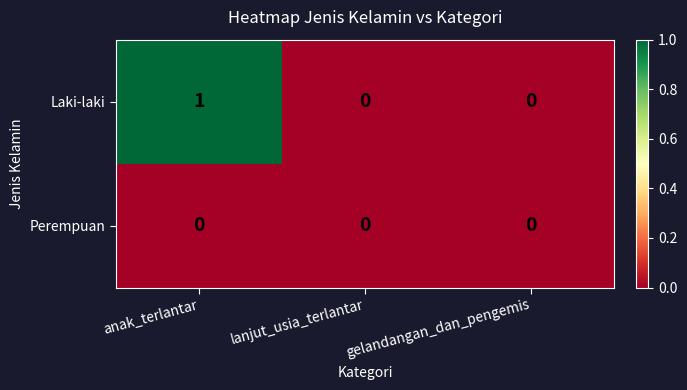

List the series in order of their overall mean, lowest first.

Perempuan, Laki-laki